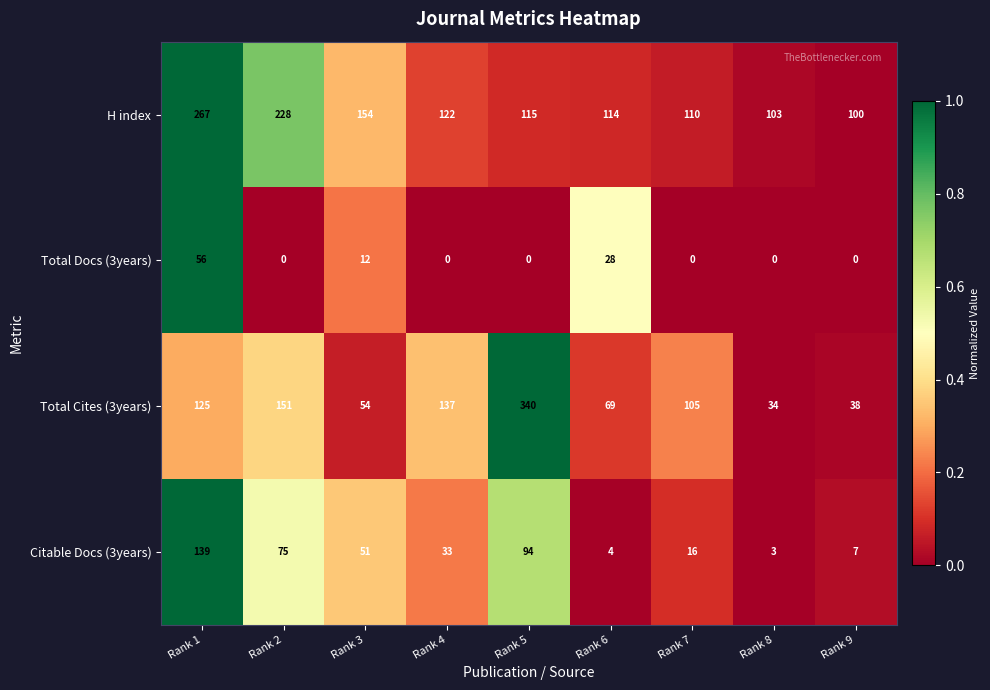

List the series in order of their peak value, highest first.

Total Cites (3years), H index, Citable Docs (3years), Total Docs (3years)